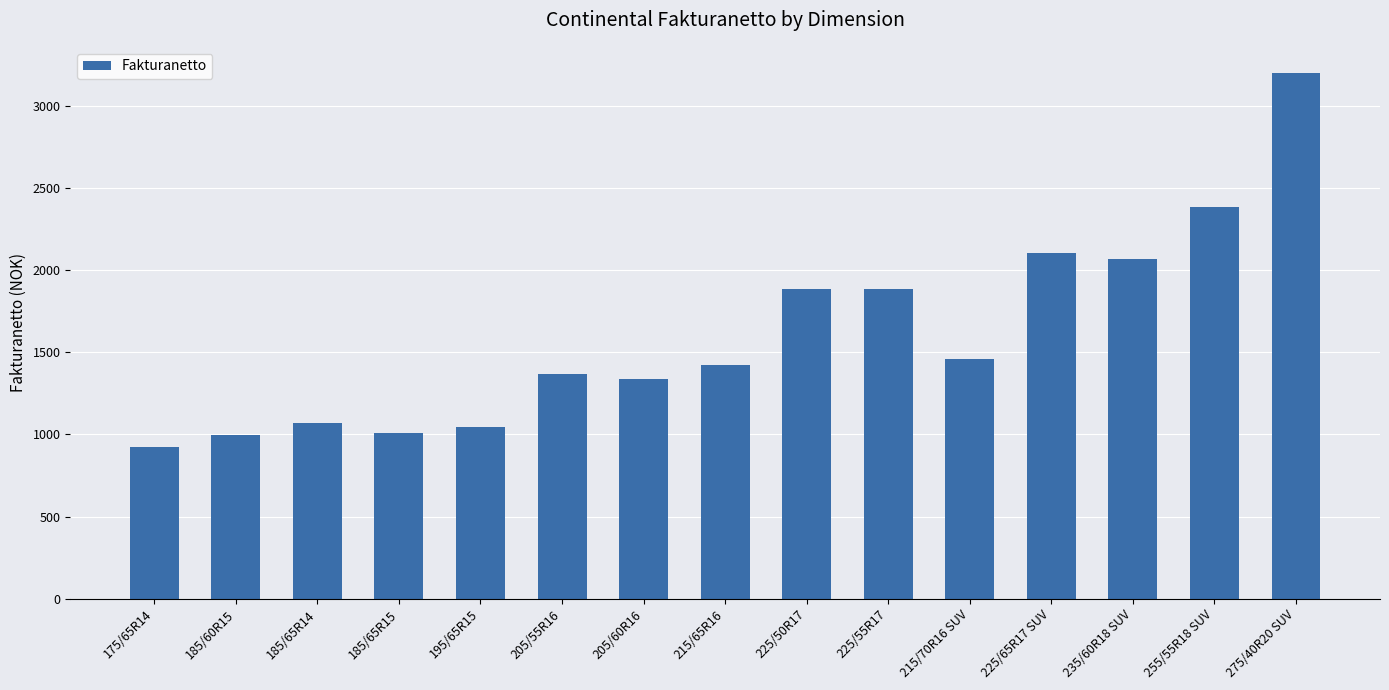

What is the value of the 9th bar from the left?

1886.5